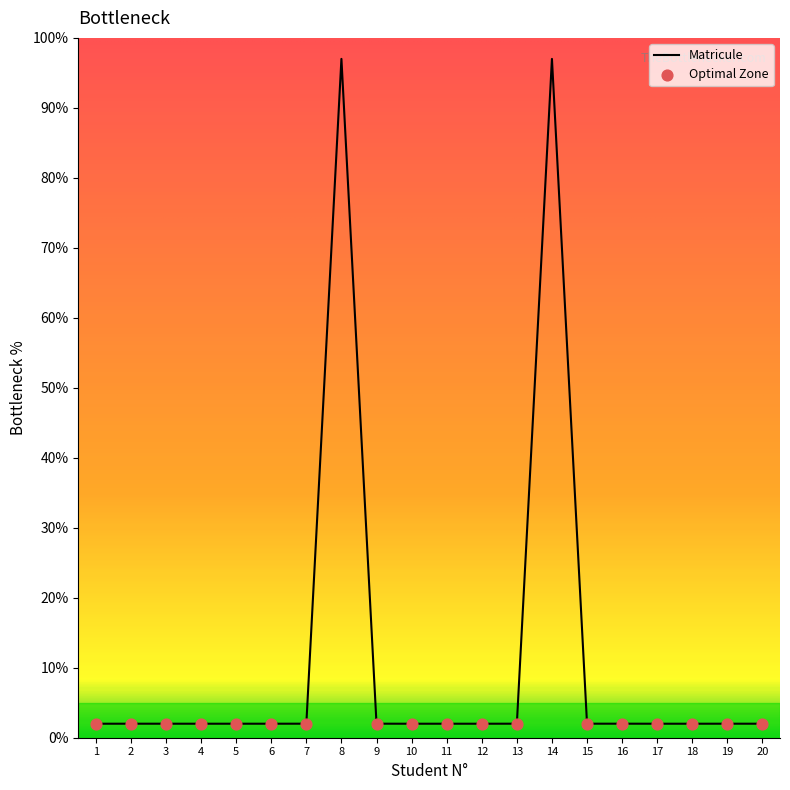

Is it true that the value at 18 is 2.0?

True